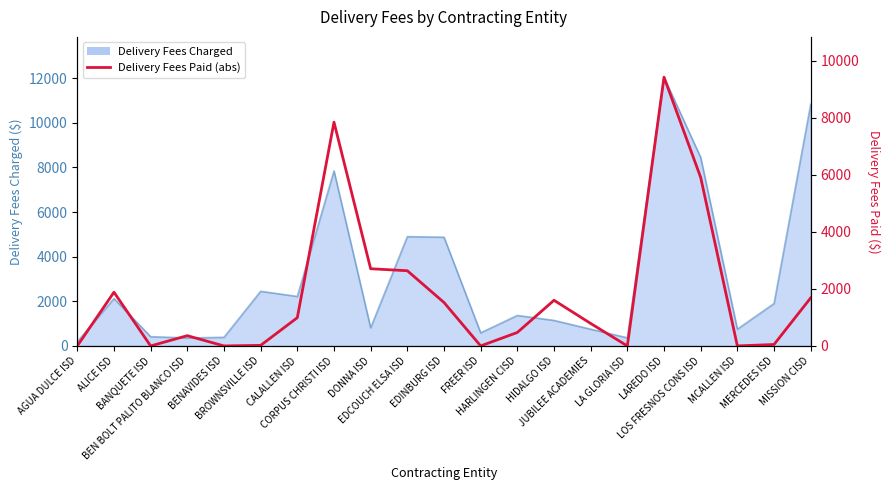

What position from the right is LOS FRESNOS CONS ISD?

4